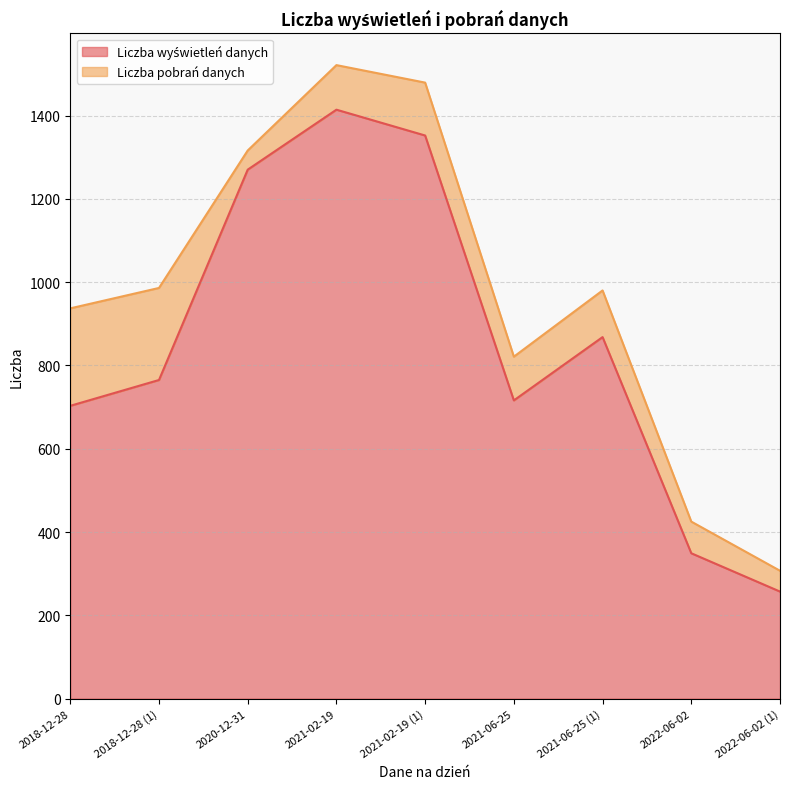

What is the total value across all series at 2018-12-28?

937